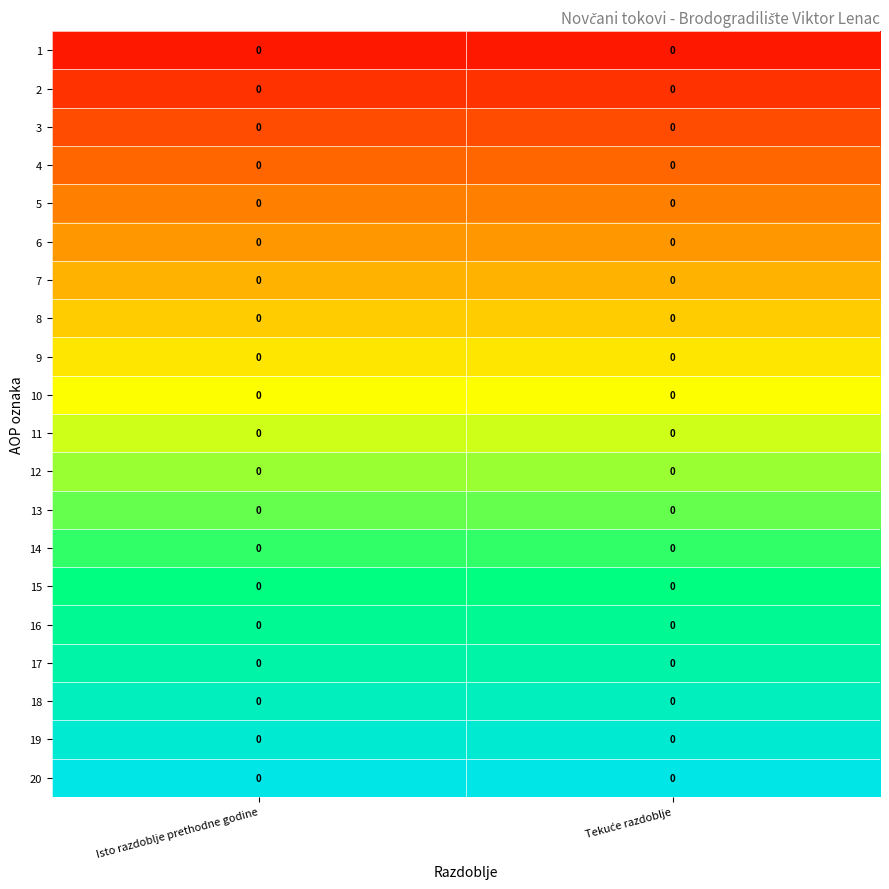

At which category is the sum across all series the highest?

Isto razdoblje prethodne godine